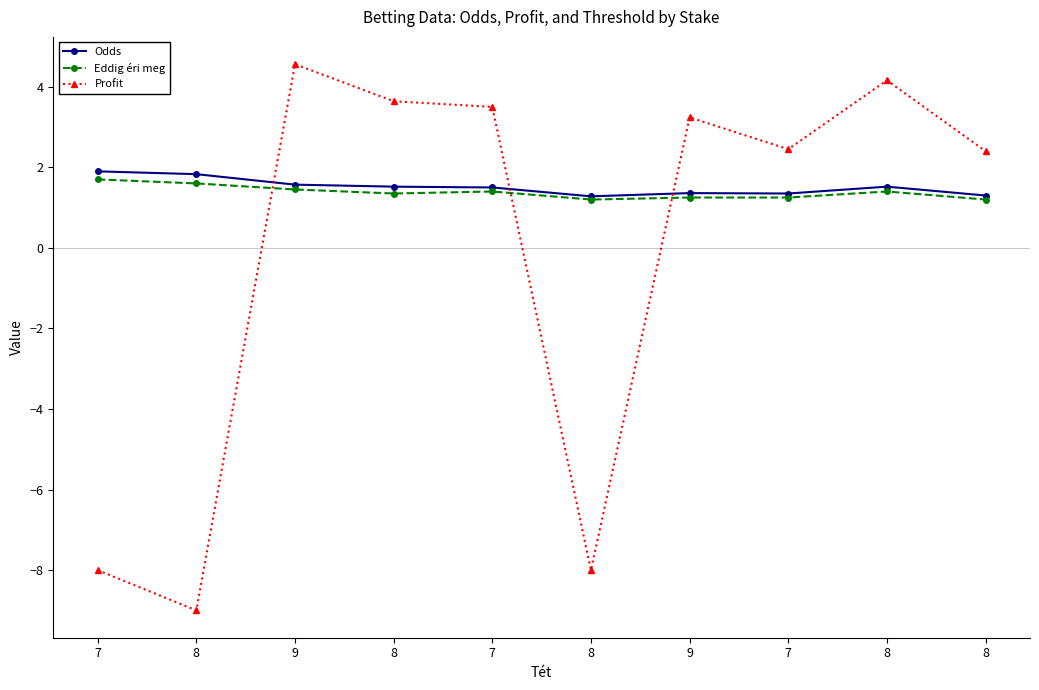

Where is Eddig éri meg nearest to the value 1?

8